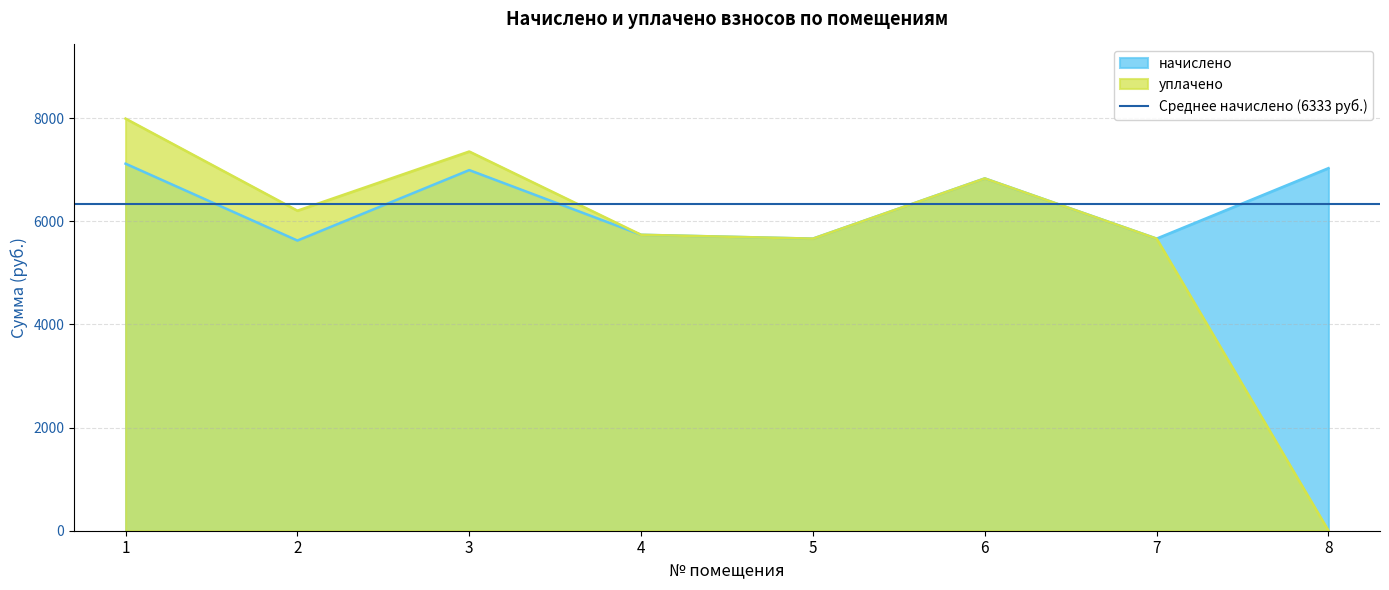

The value of уплачено at 4 is 9958.4. True or false?

False